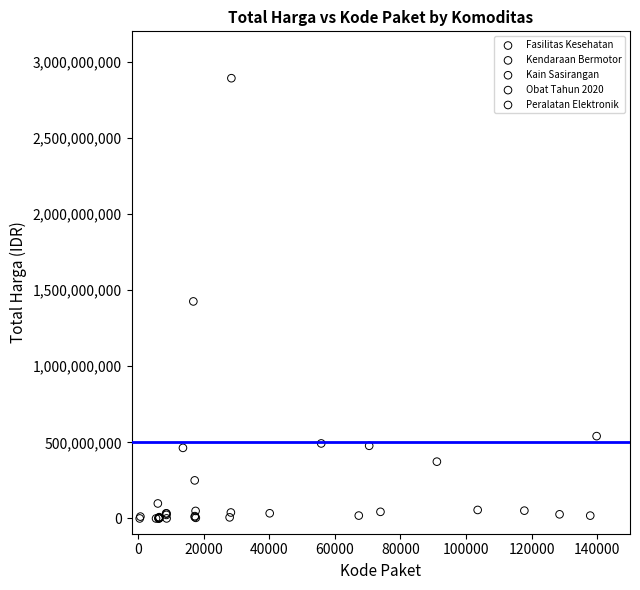

What are all the series names shown in the legend?

Fasilitas Kesehatan, Kendaraan Bermotor, Kain Sasirangan, Obat Tahun 2020, Peralatan Elektronik